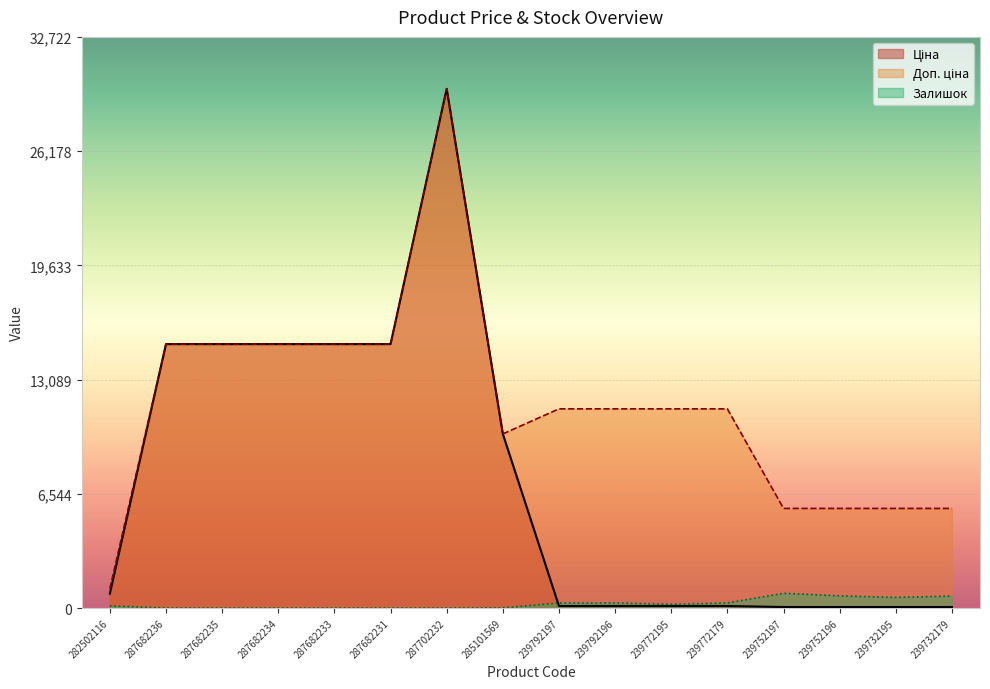

At which label does Ціна first exceed 818?

282502116